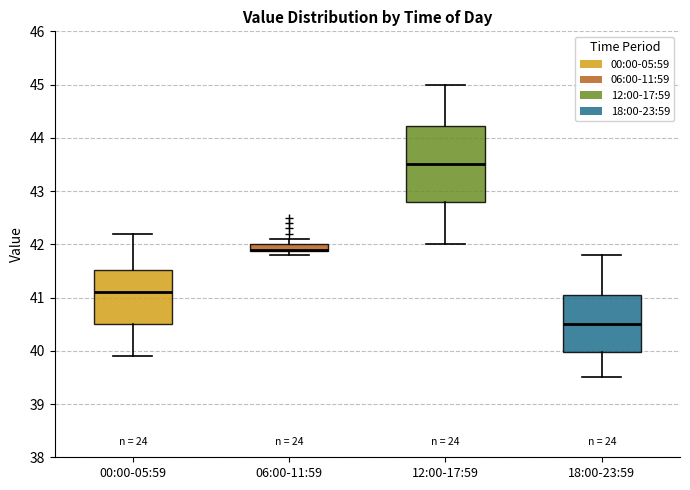

Which box is the tallest, from its lower edge to its upper edge?

12:00-17:59